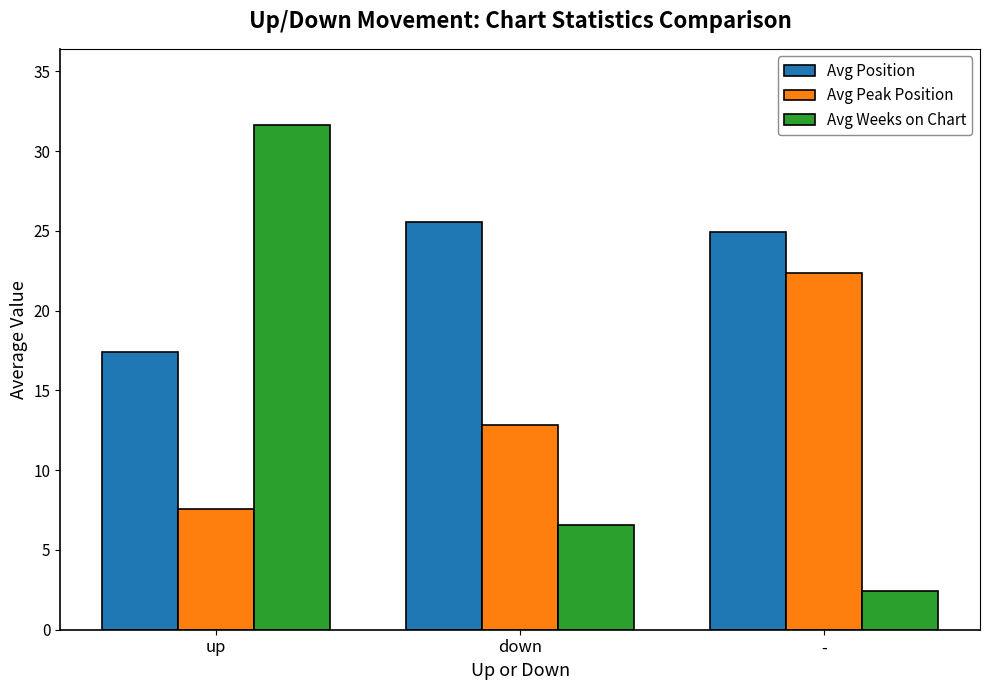

What is the value of the Avg Peak Position bar at the 2nd from the left?

12.9